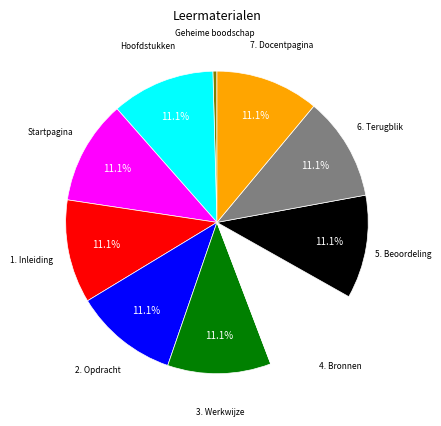

Is there any slice that represents more than half of the pie?

No